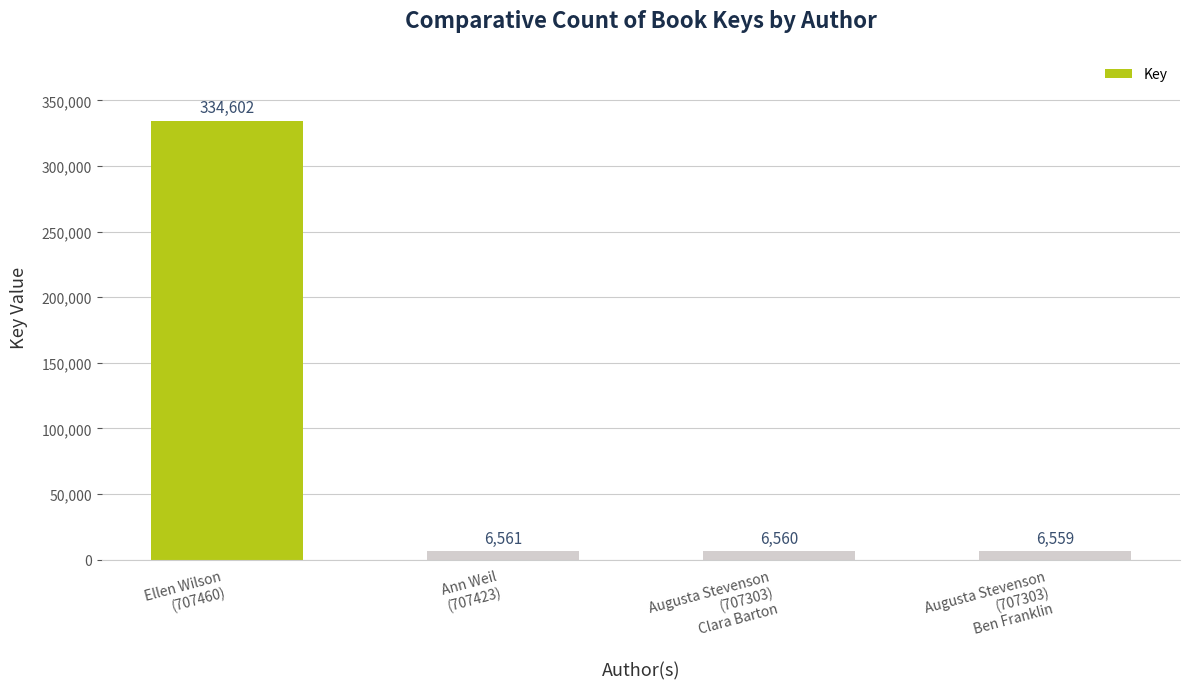

Rank the categories by value from highest to lowest.

Ellen Wilson
(707460), Ann Weil
(707423), Augusta Stevenson
(707303)
Clara Barton, Augusta Stevenson
(707303)
Ben Franklin